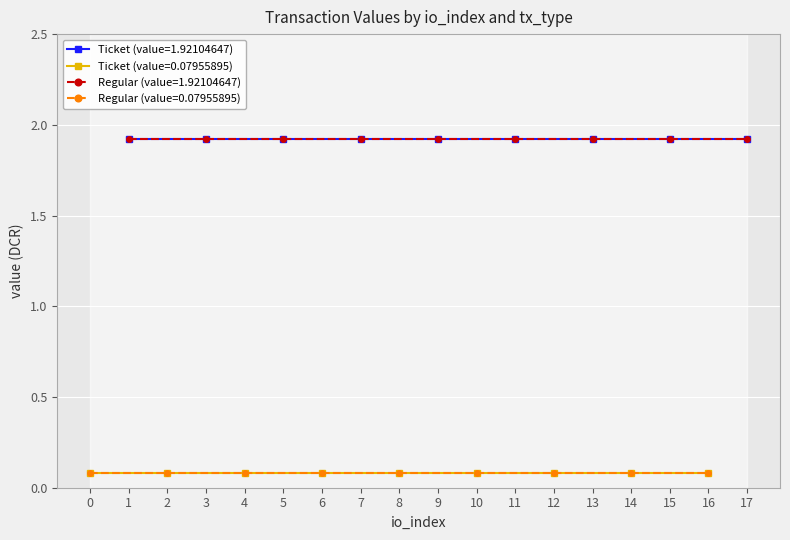

What are all the series names shown in the legend?

Ticket (value=1.92104647), Ticket (value=0.07955895), Regular (value=1.92104647), Regular (value=0.07955895)